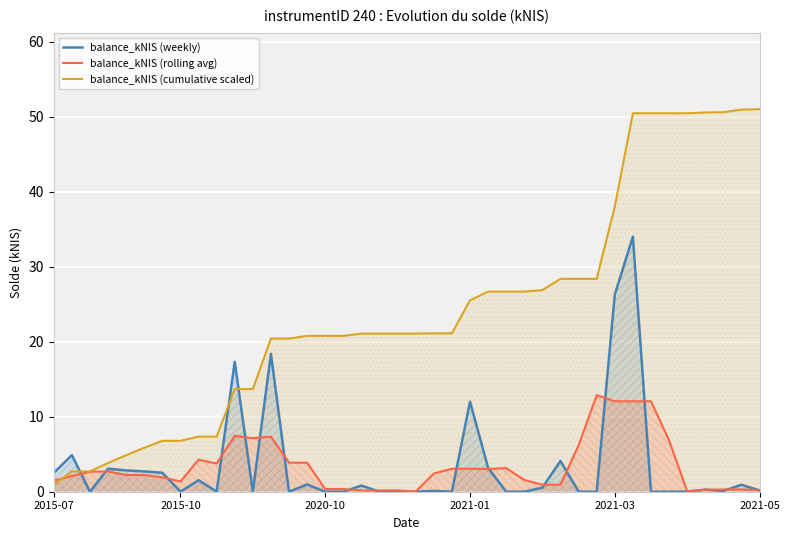

At how many categories does at least one series exceed 0?

40